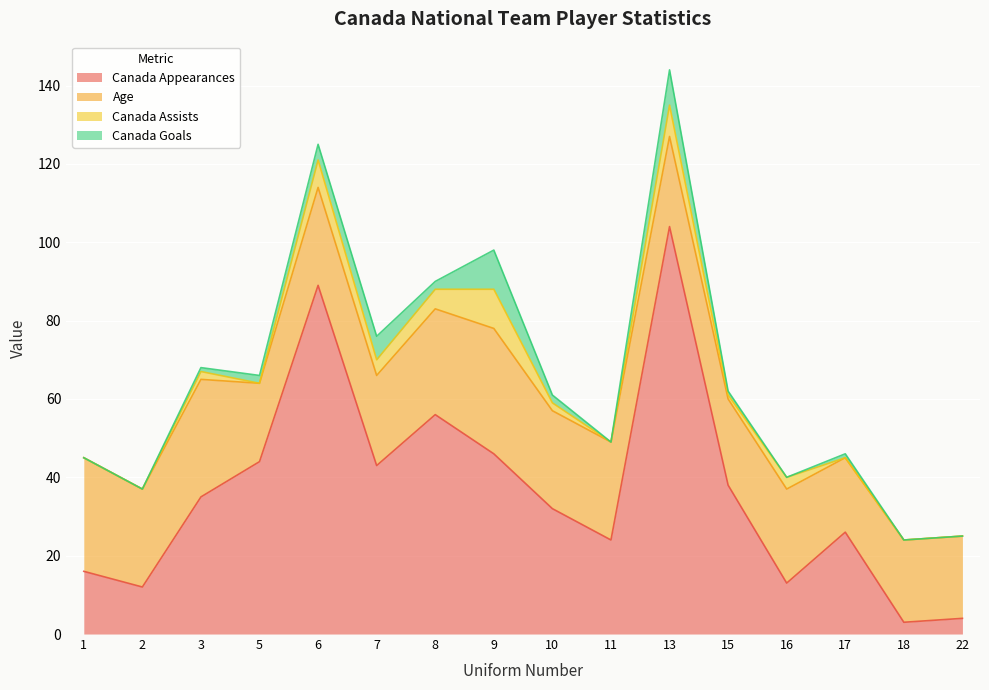

Does the chart display data point markers on the line(s)?

No